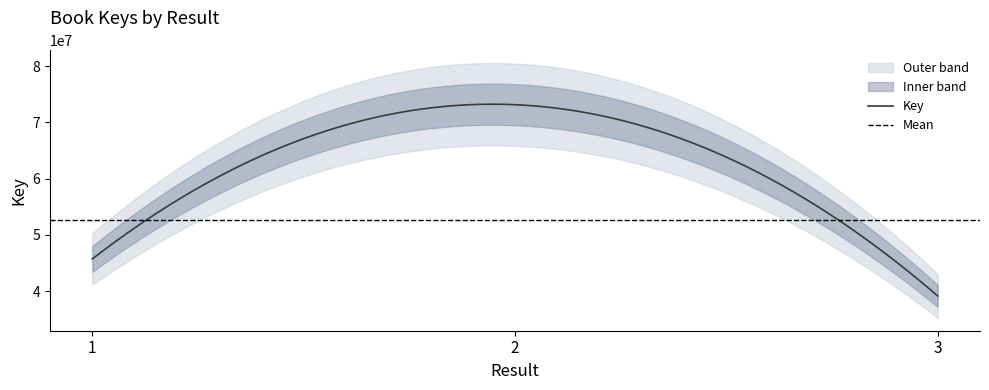

Is it true that the value at 3 is 39126725?

True